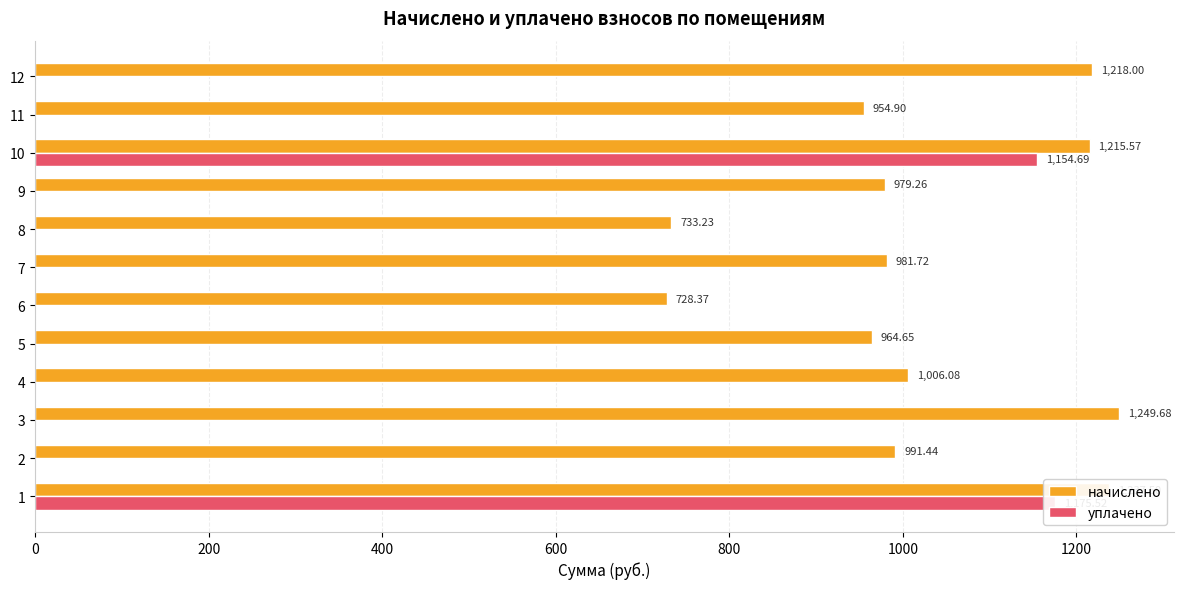

What is the average value of the начислено series?

1021.7